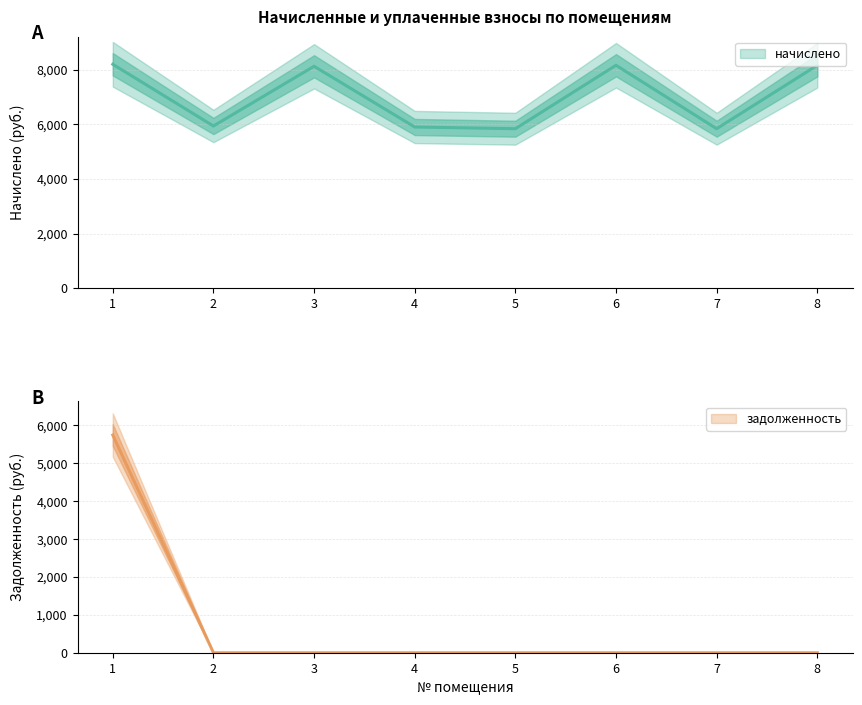

At which label is начислено closest to 7017?

2